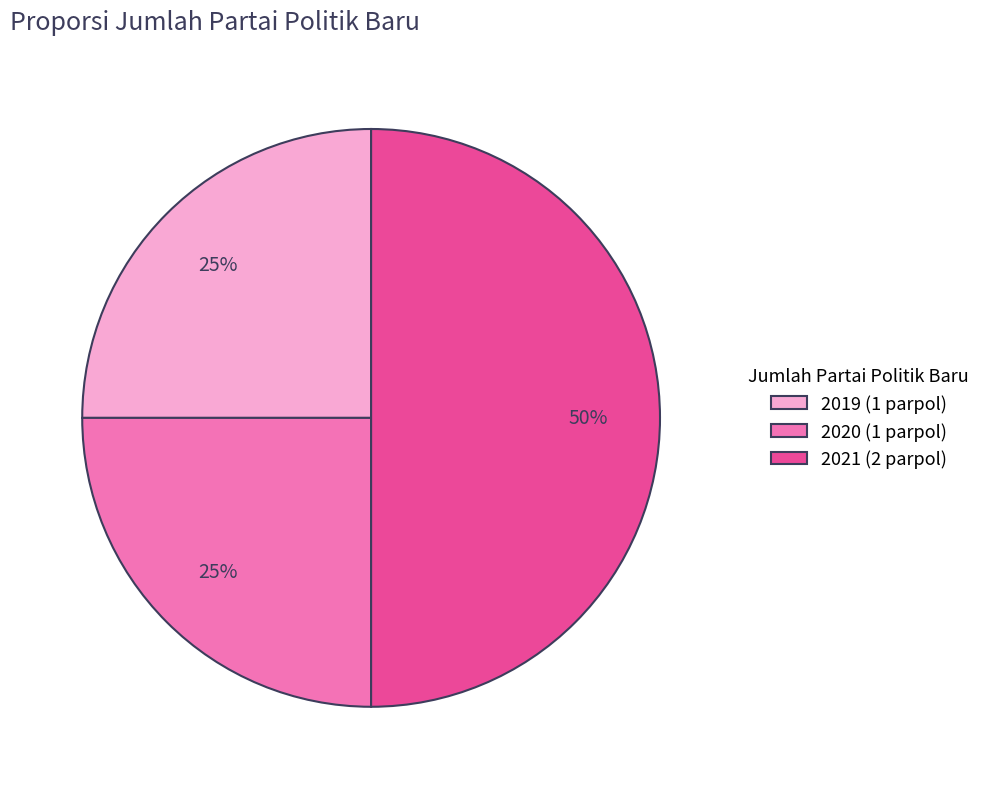

To the nearest percent, what percentage of the pie is 2021 (2 parpol)?

50%